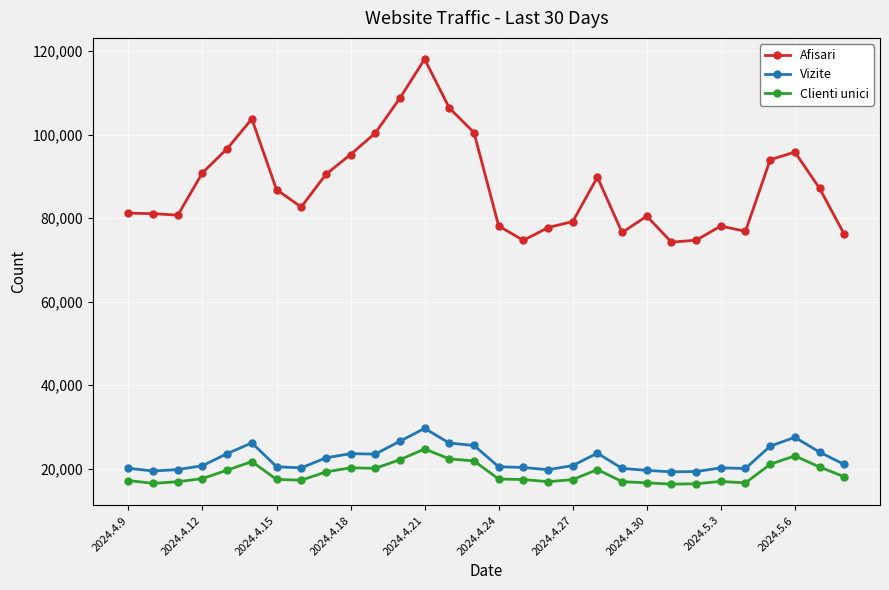

List the series in order of their peak value, highest first.

Afisari, Vizite, Clienti unici